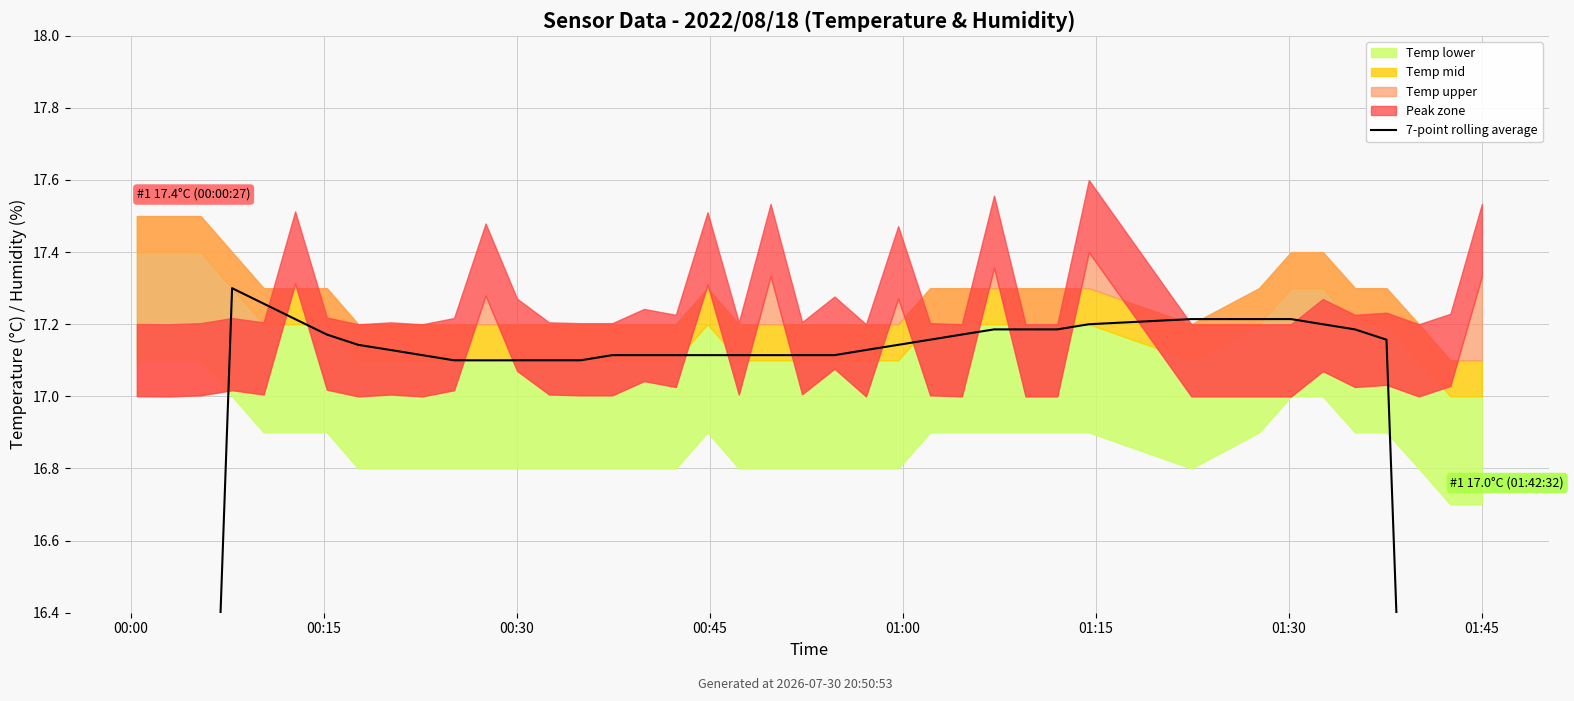

What is the value of the 5th point from the left?

17.3